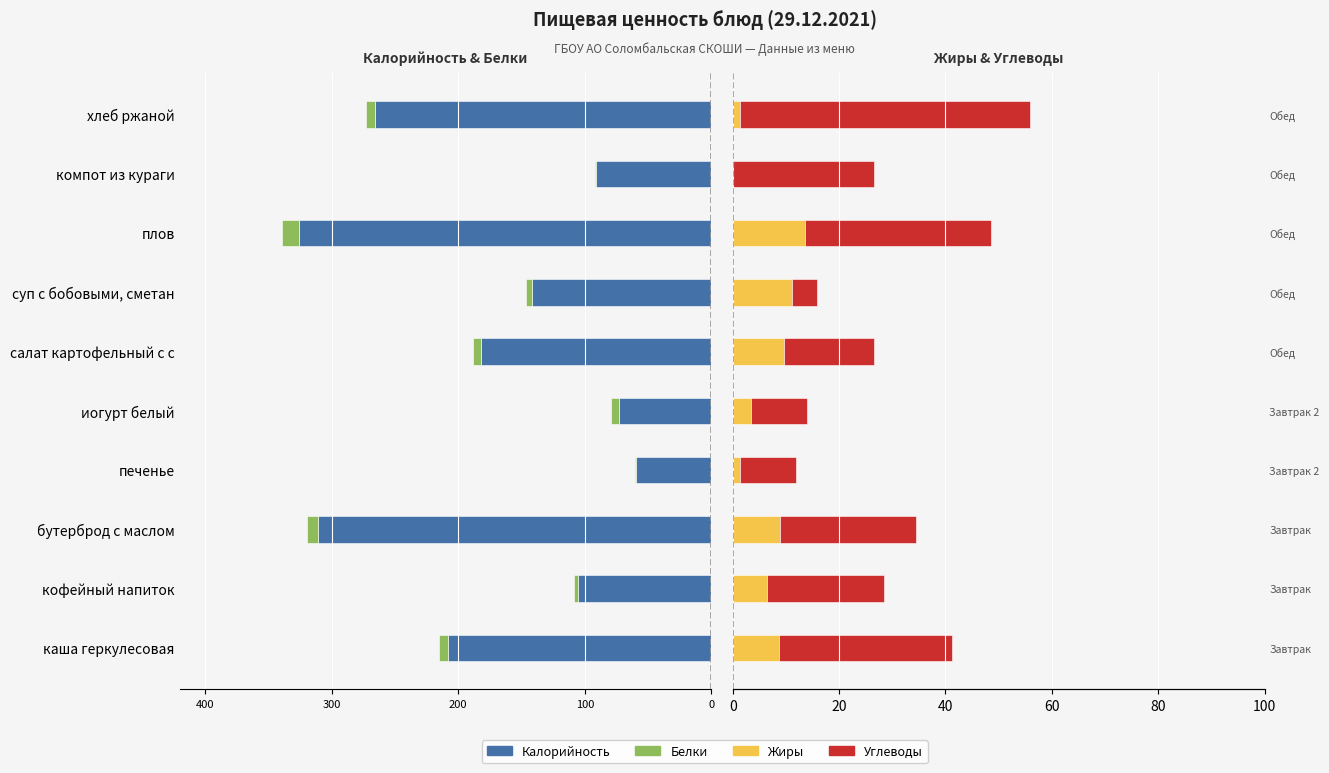

Which series changed the most between кофейный напиток and салат картофельный с с?

Калорийность